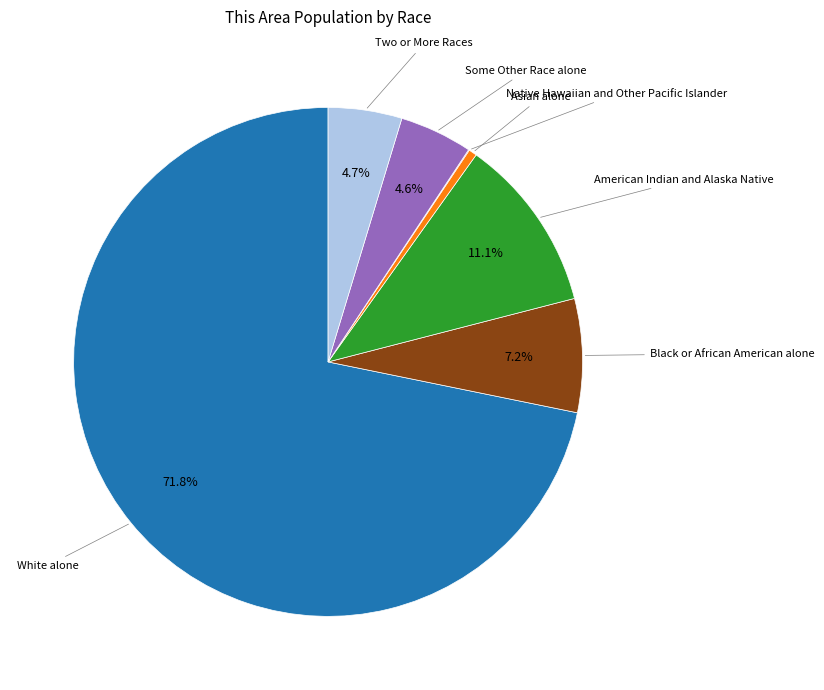

Does any single category account for the majority?

Yes